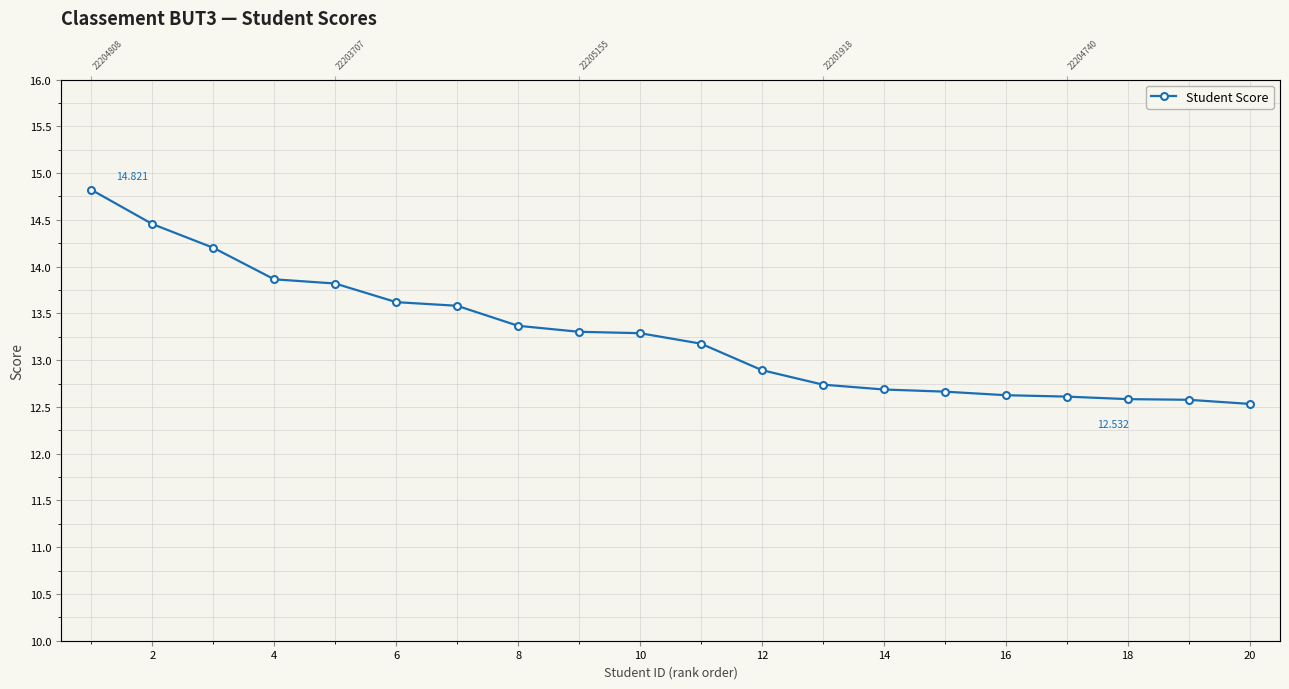

Is this an area chart (filled region under the line)?

No